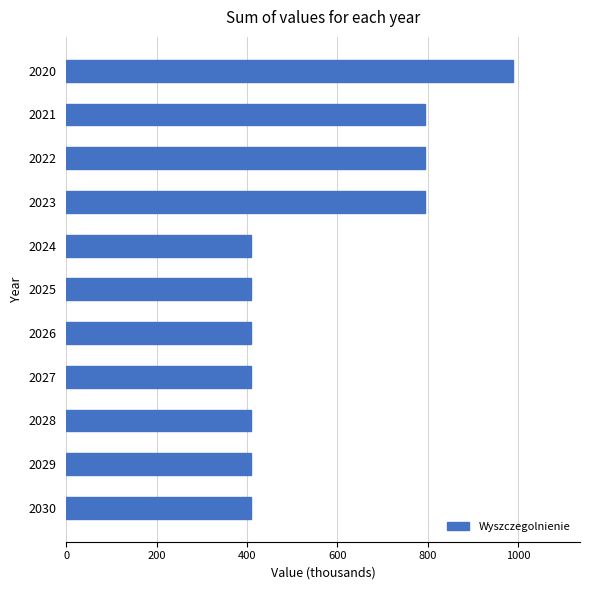

What is the greatest value displayed?

989